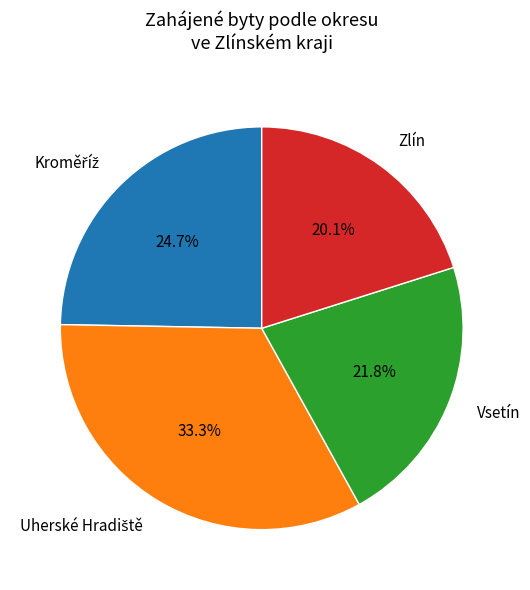

Which slice is the smallest?

Zlín